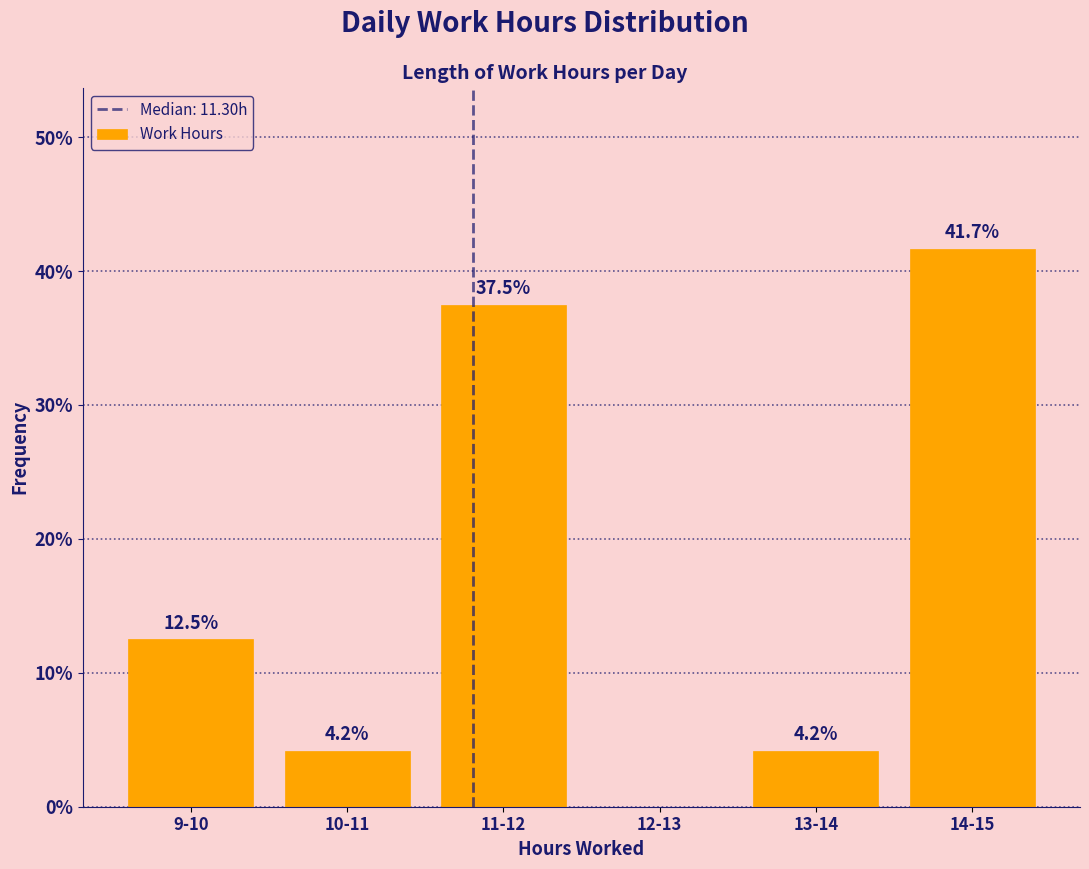

Reading left to right, transcribe all the data shown in this chart.

9-10=12.5	10-11=4.2	11-12=37.5	12-13=0.0	13-14=4.2	14-15=41.7